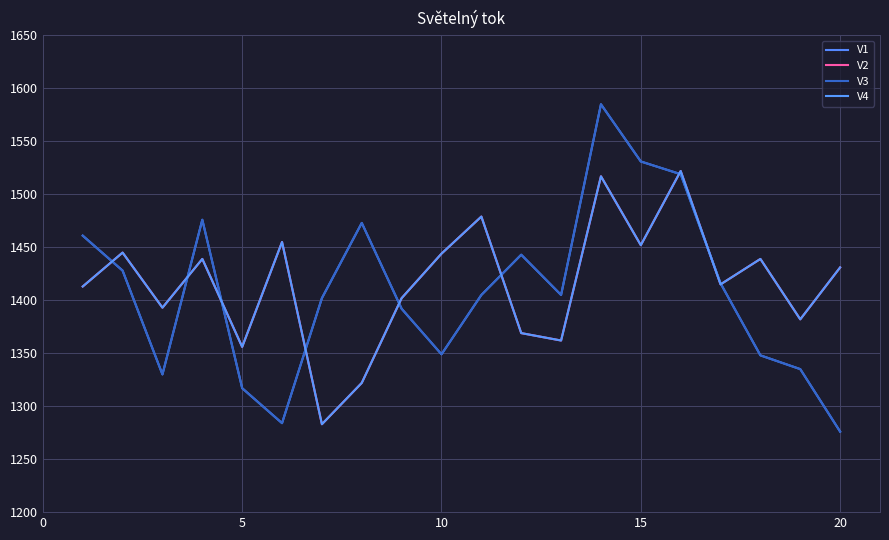

Does the chart display data point markers on the line(s)?

No